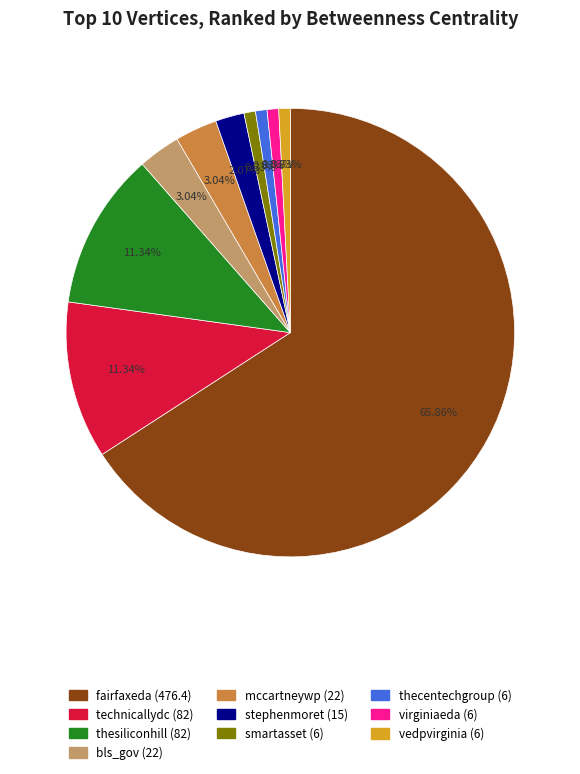

To the nearest percent, what is the difference between the largest and smallest slice percentages?

65%